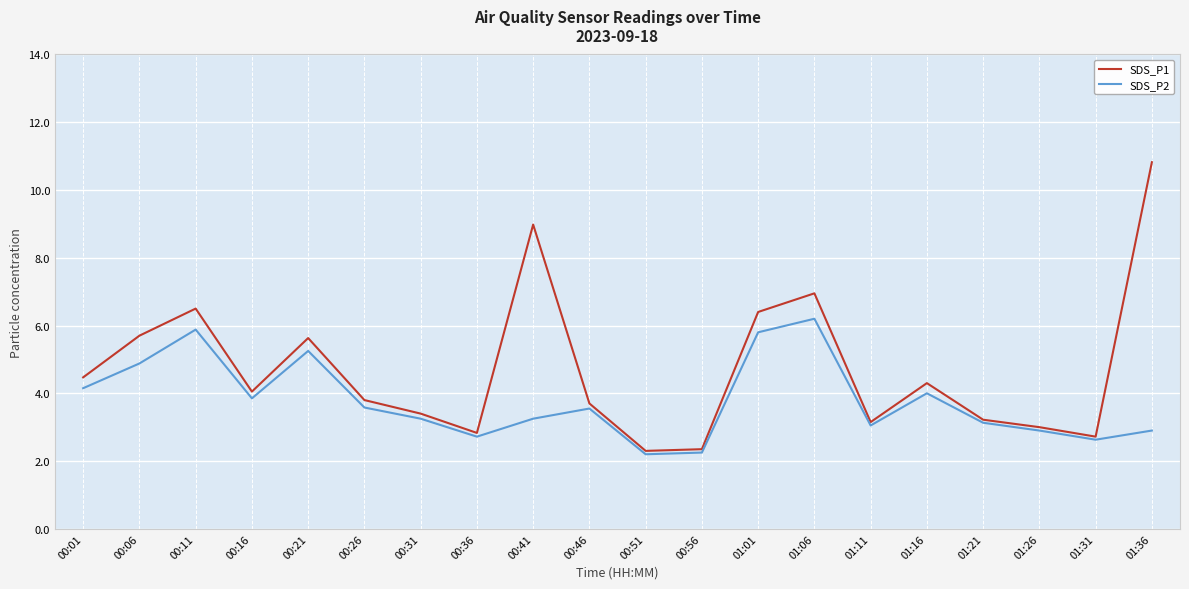

Is the value of SDS_P2 at 00:21 greater than the value of SDS_P1 at 00:06?

No